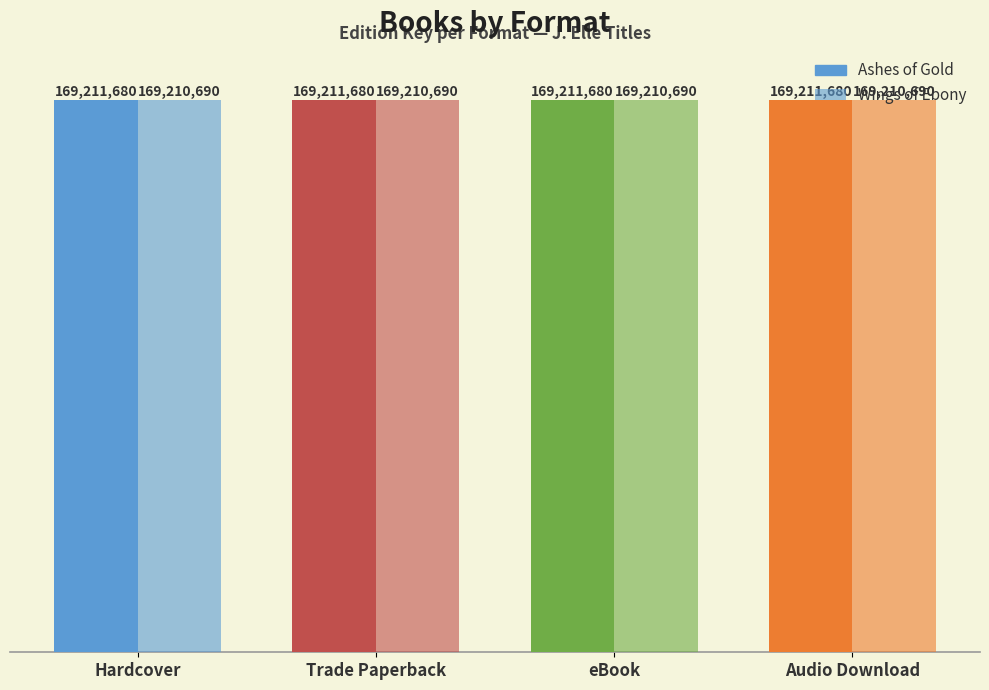

At eBook, list the series in order from smallest to largest.

Wings of Ebony, Ashes of Gold